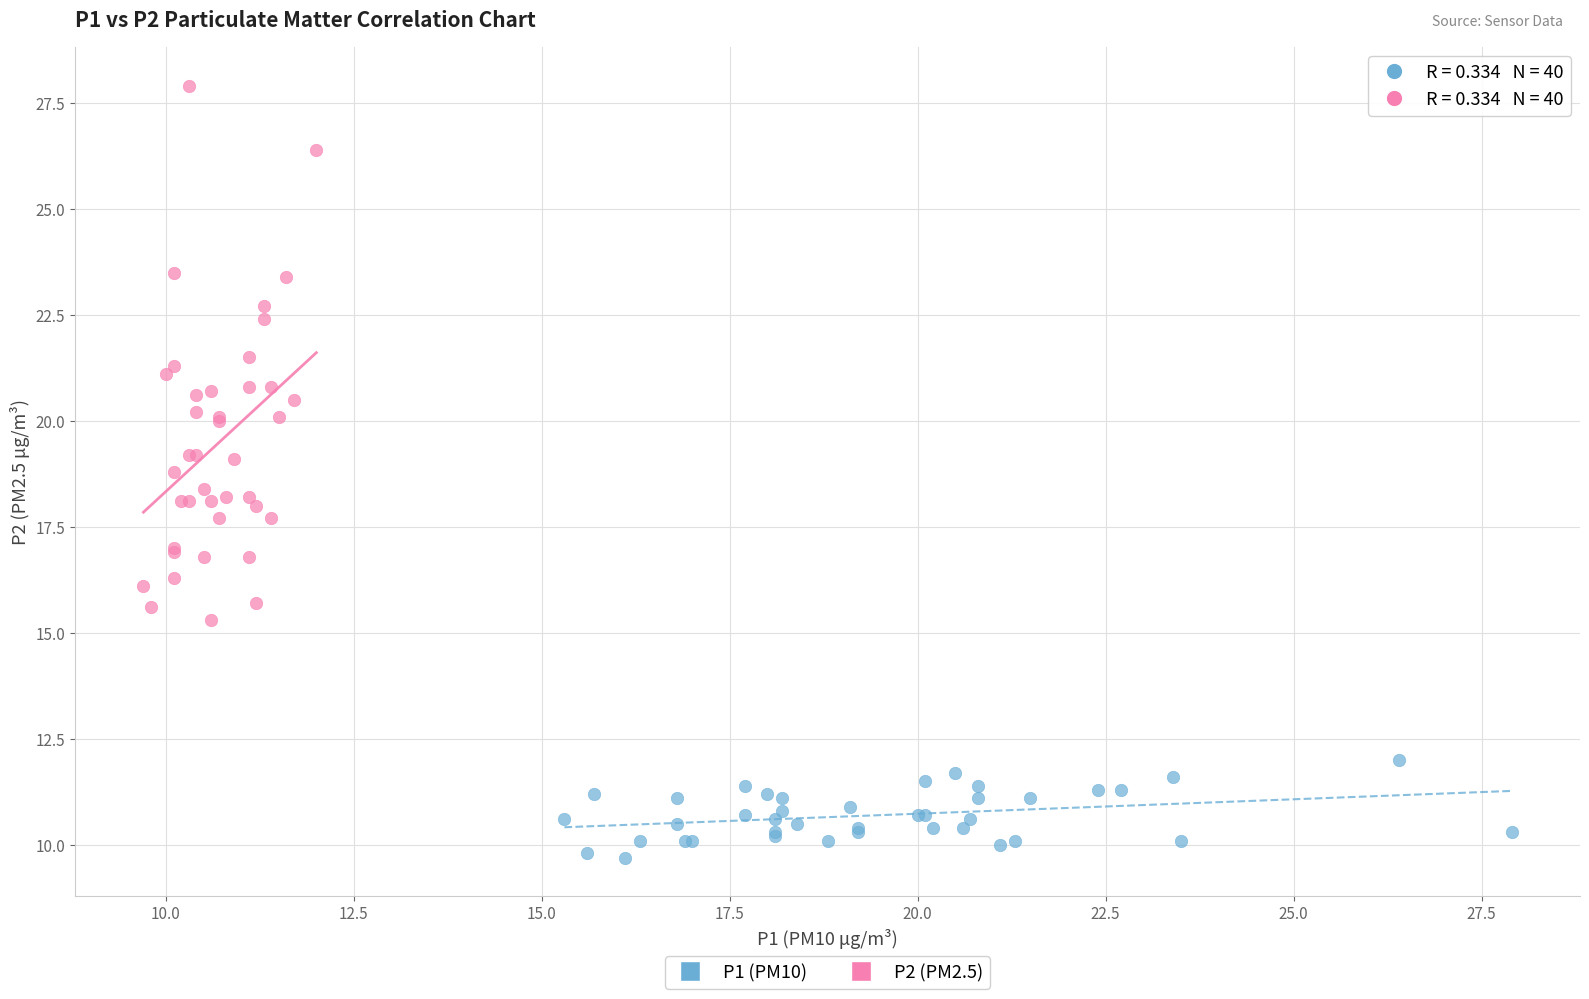

Which series has the largest Y range (max minus min)?

P2 (PM2.5)